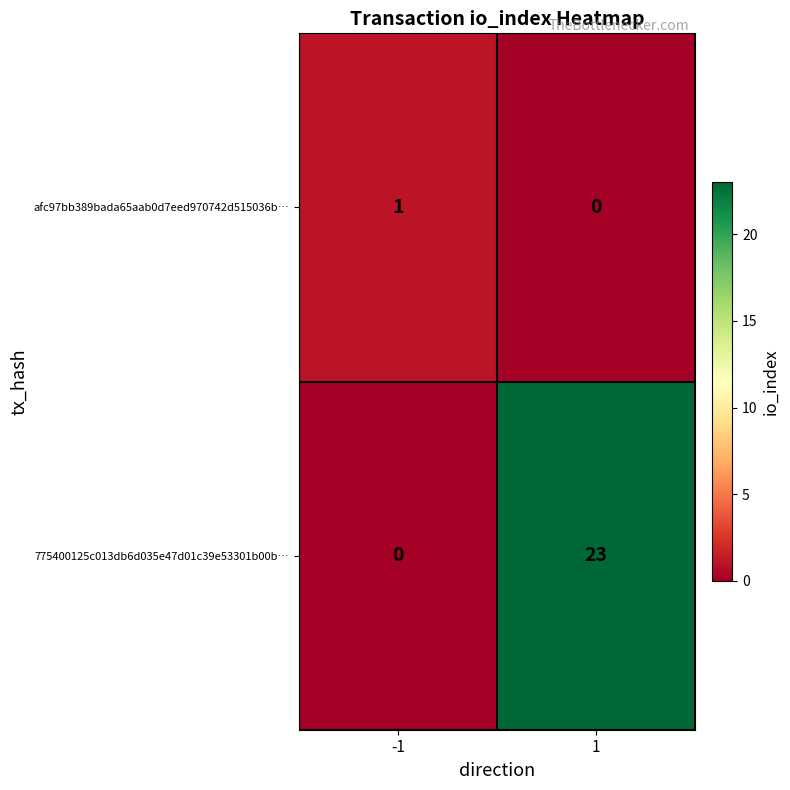

What is the maximum value shown in the chart?

23